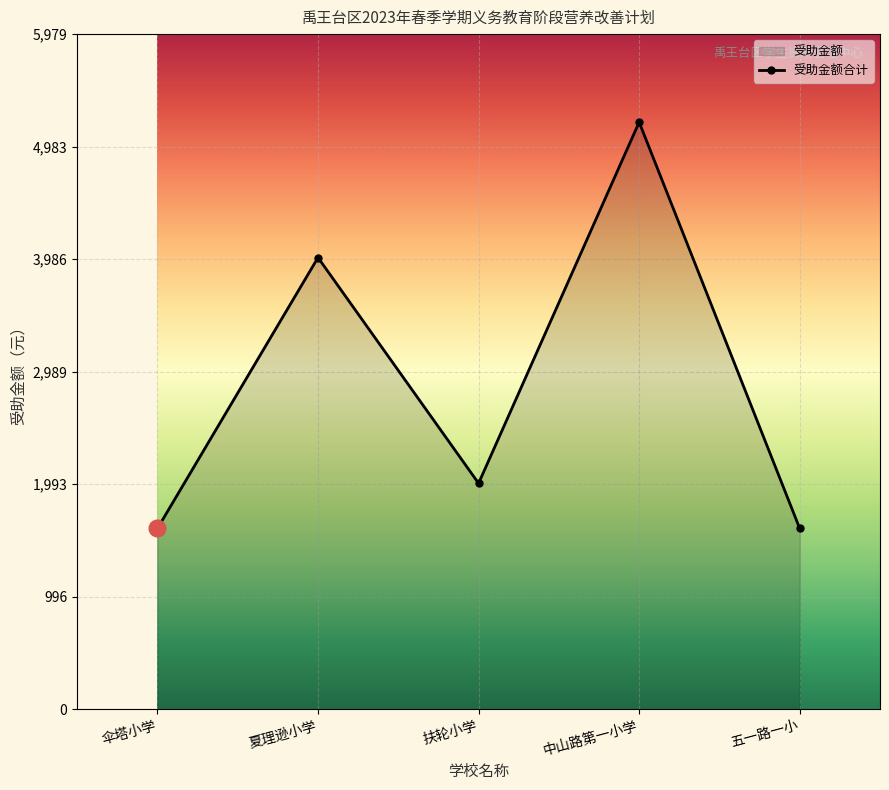

Does the chart display data point markers on the line(s)?

Yes